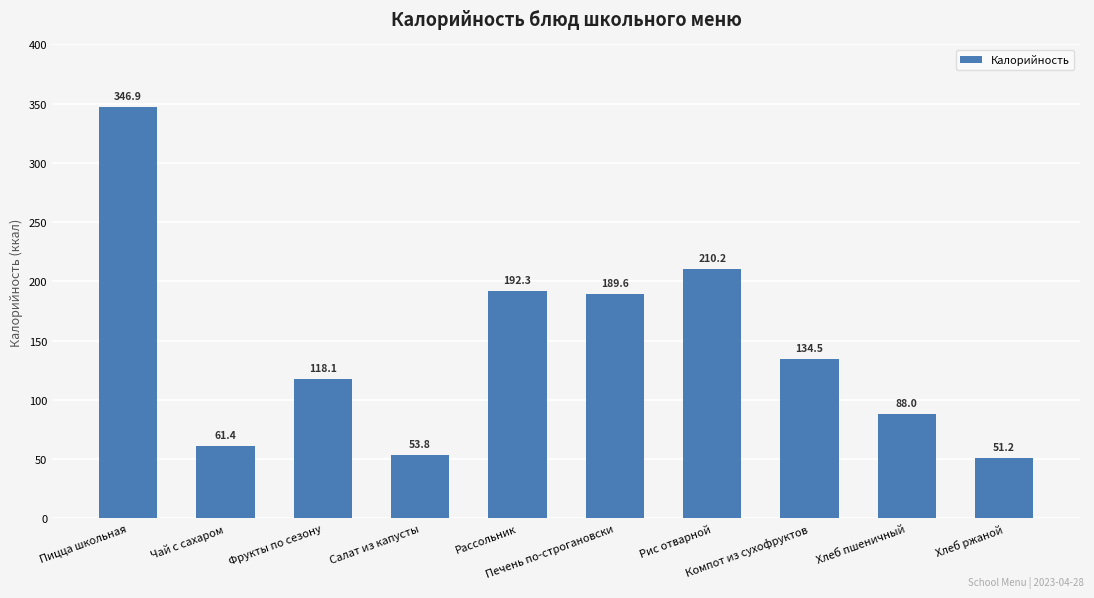

What is the value of the 8th bar from the left?

134.5